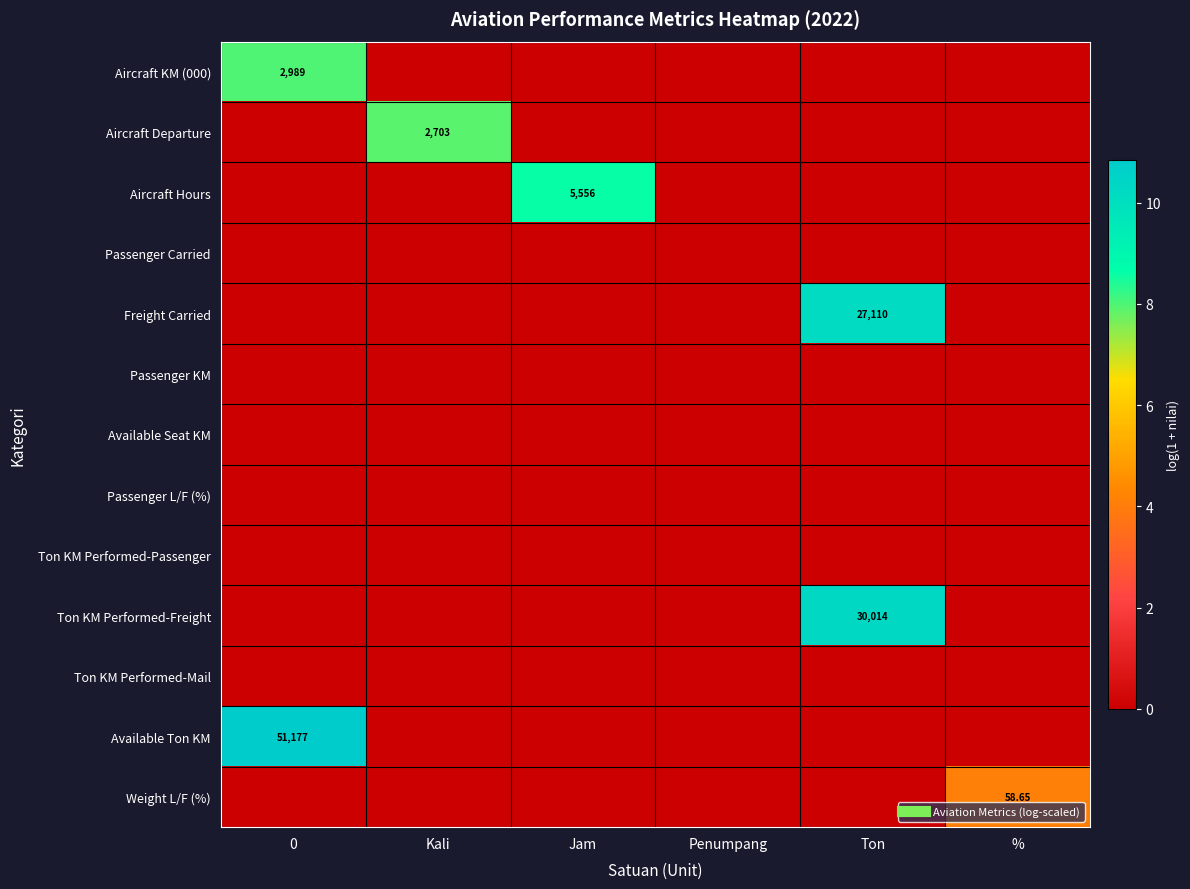

Between % and Penumpang, which is larger?

%